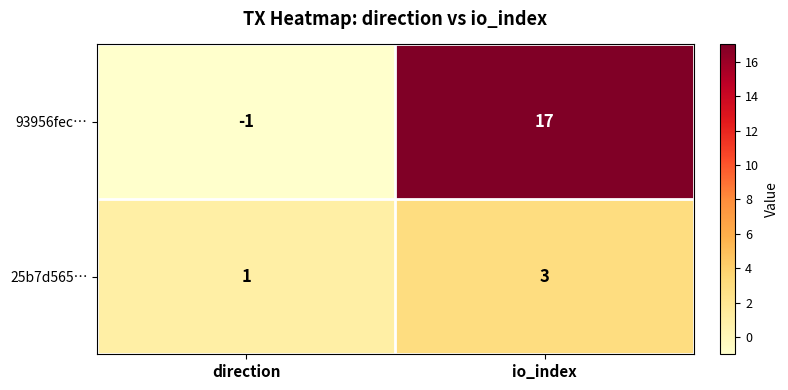

Is it true that 93956fec… equals 17 at io_index?

True